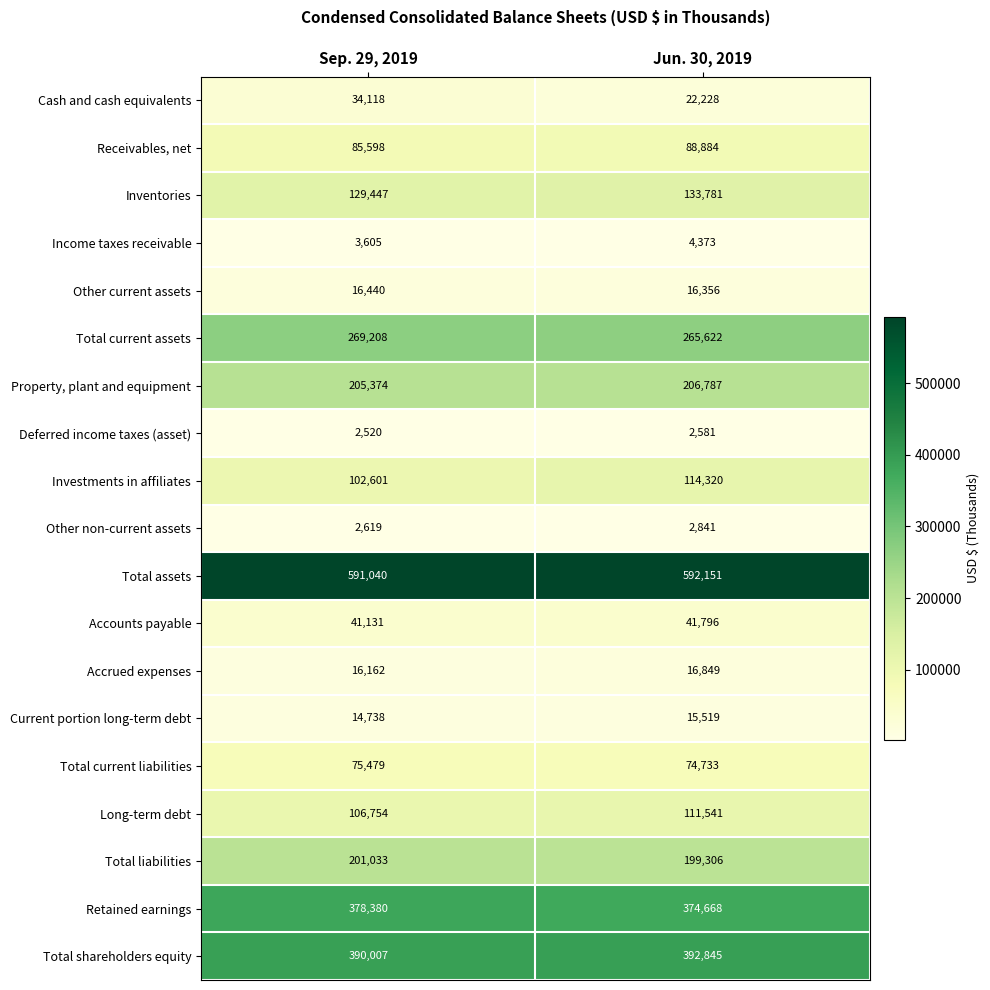

At which label does Inventories reach its minimum?

Sep. 29, 2019